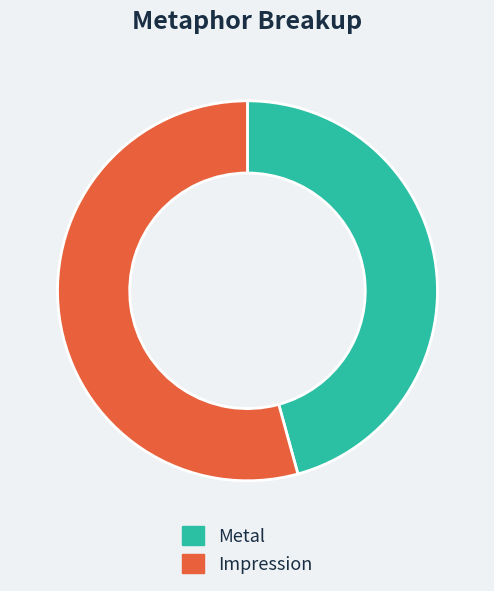

Does Metal represent more than half of the total?

No